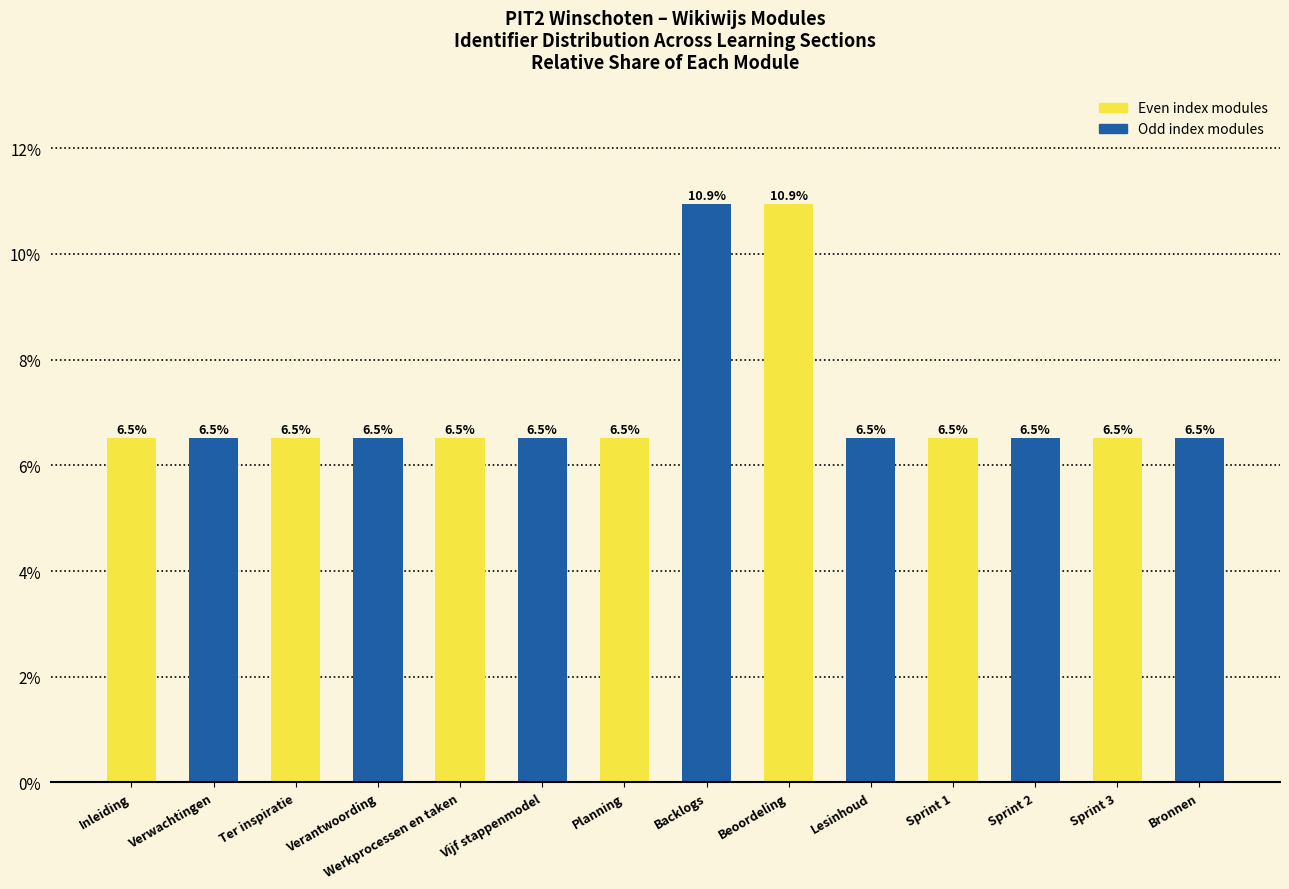

Count the values in the range 6 to 7.

12